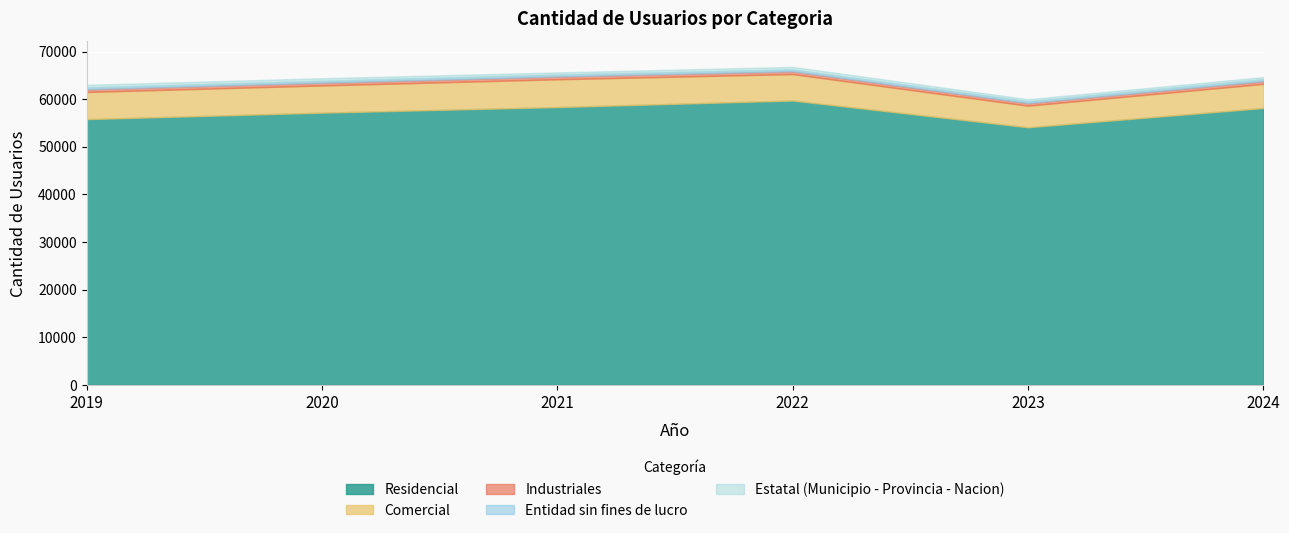

True or false: Comercial and Industriales cross at least once.

False